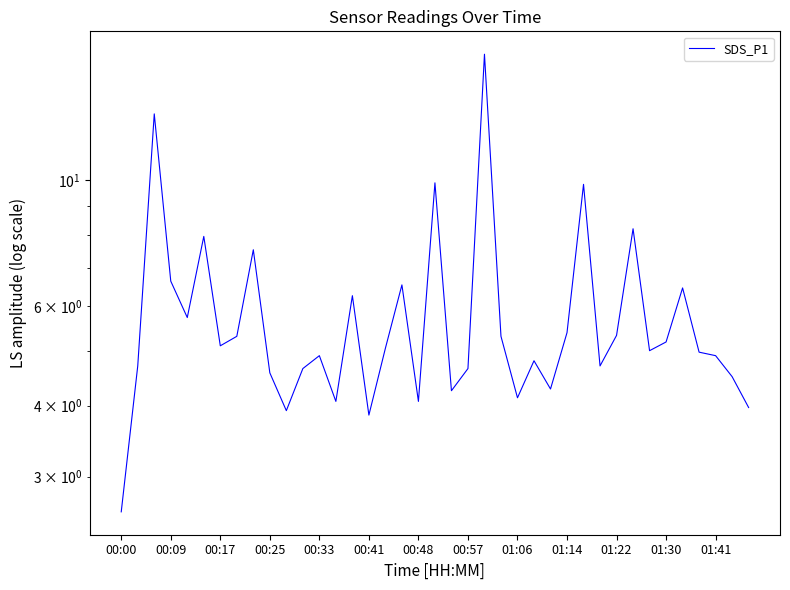

Approximately how many times larger is the value at 28 compared to 23?

1.9